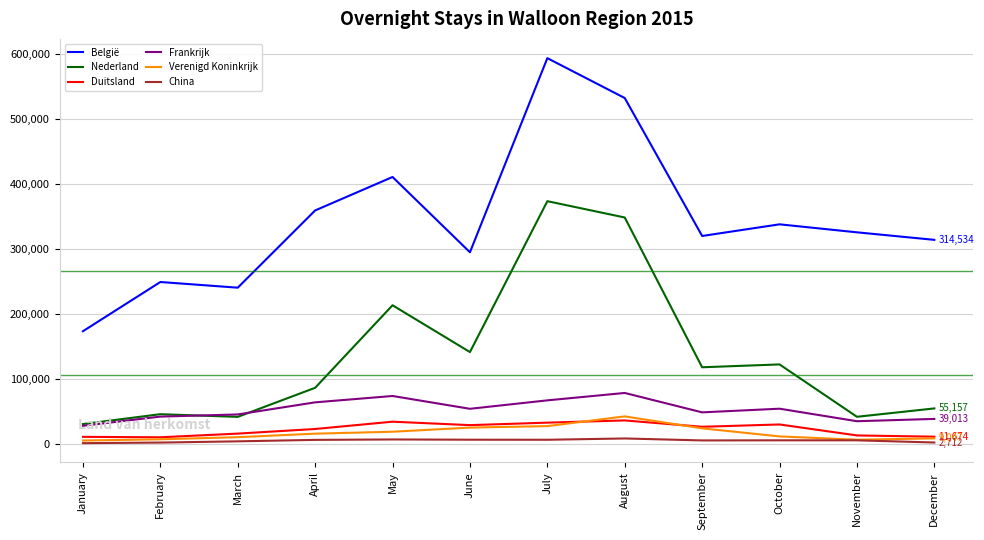

List the series in order of their peak value, lowest first.

China, Duitsland, Verenigd Koninkrijk, Frankrijk, Nederland, België